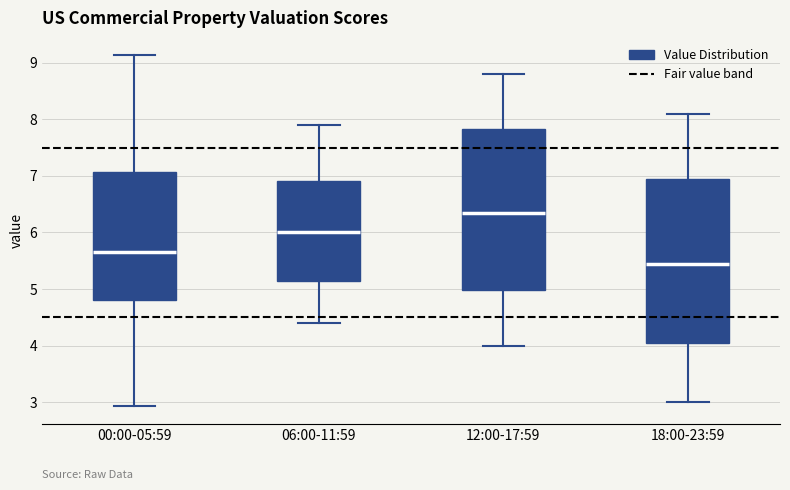

Where does the median line of the box for 18:00-23:59 sit on the y-axis? The values are not printed on the chart, so give them approximately, as read against the axis.

5.5